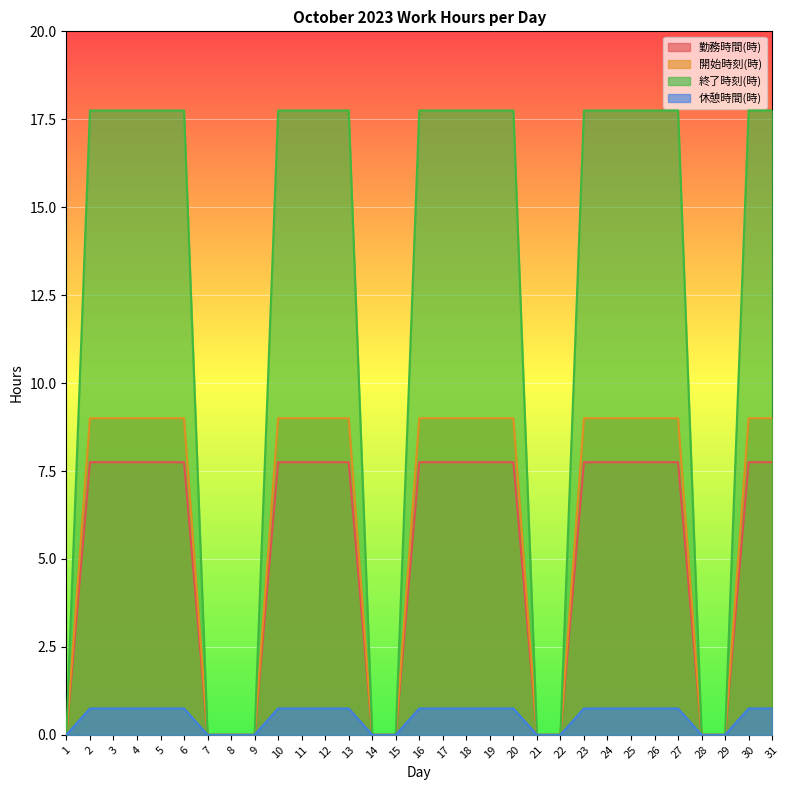

Count the 休憩時間(時) values in the range 0 to 1.

31